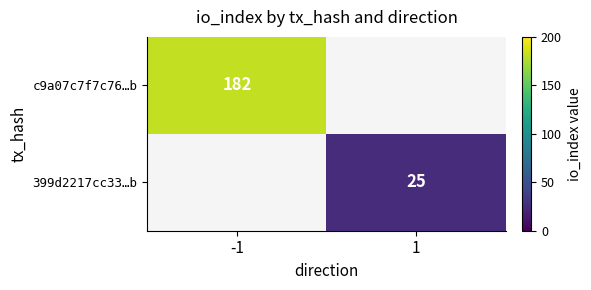

The value of 399d2217cc33…b at 1 is 8. True or false?

False